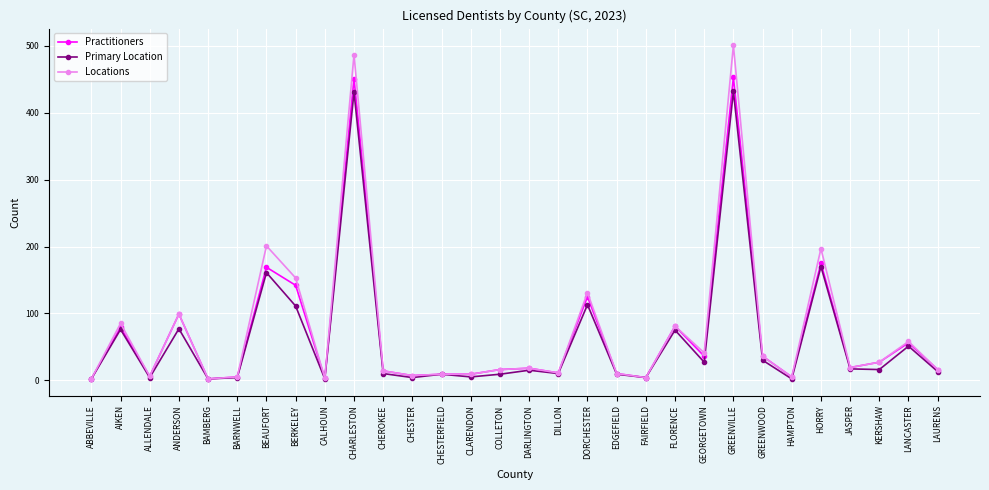

What is the maximum value for Locations?

501